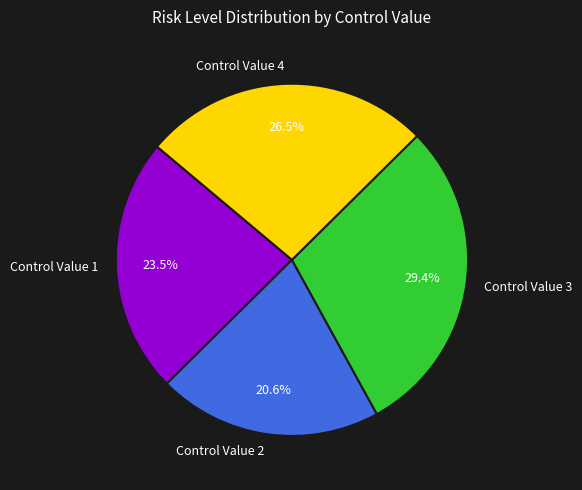

Rank the categories by value from highest to lowest.

Control Value 3, Control Value 4, Control Value 1, Control Value 2